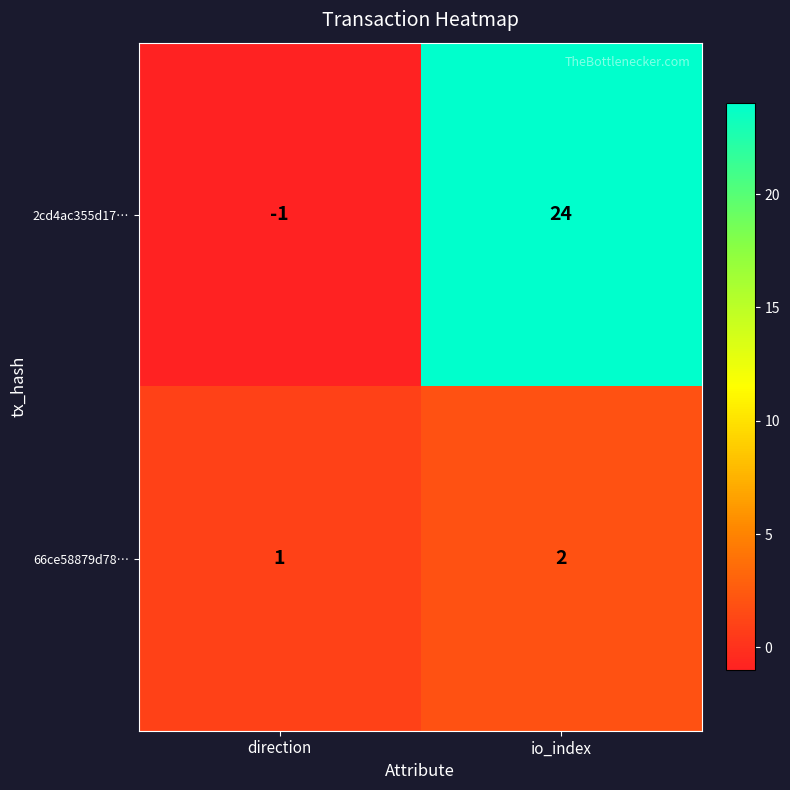

Which series has the largest total across all categories?

2cd4ac355d17…